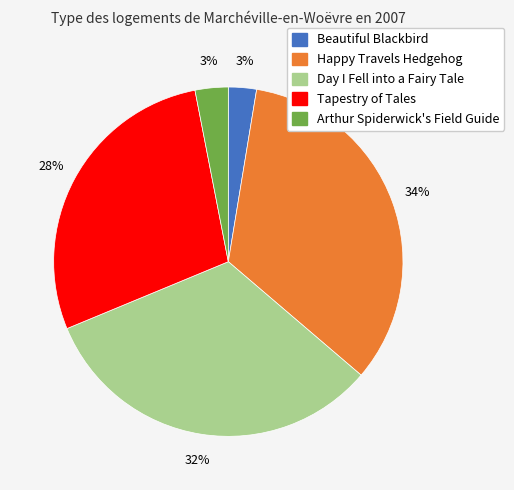

The Day I Fell into a Fairy Tale slice represents 21% of the pie. True or false?

False